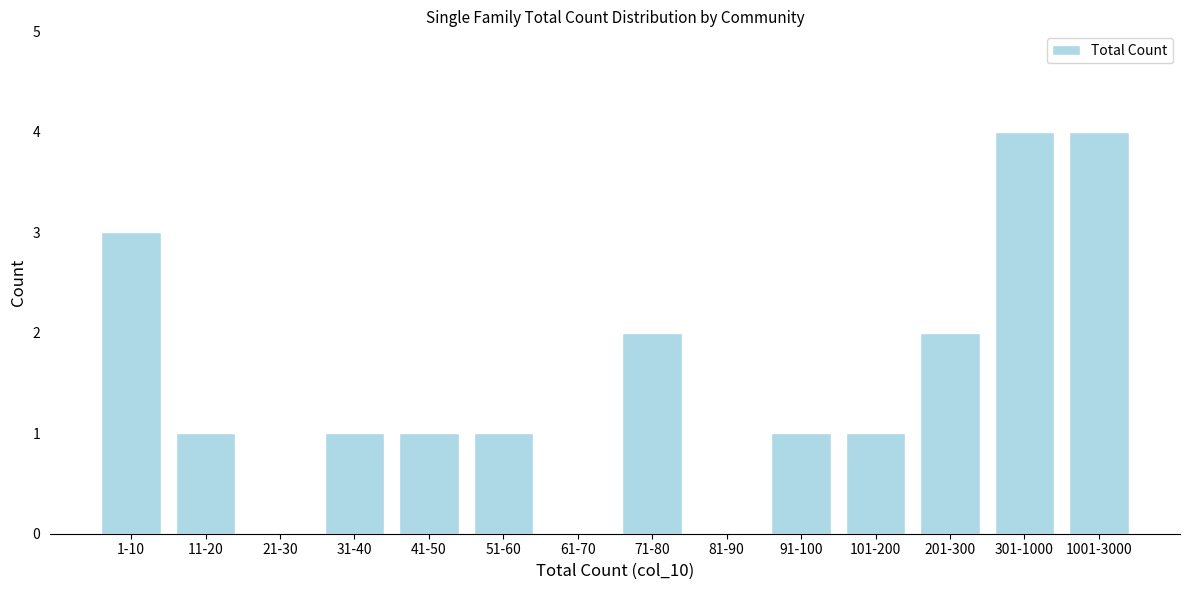

Reading left to right, extract all data points from this chart.

1-10=3	11-20=1	21-30=0	31-40=1	41-50=1	51-60=1	61-70=0	71-80=2	81-90=0	91-100=1	101-200=1	201-300=2	301-1000=4	1001-3000=4